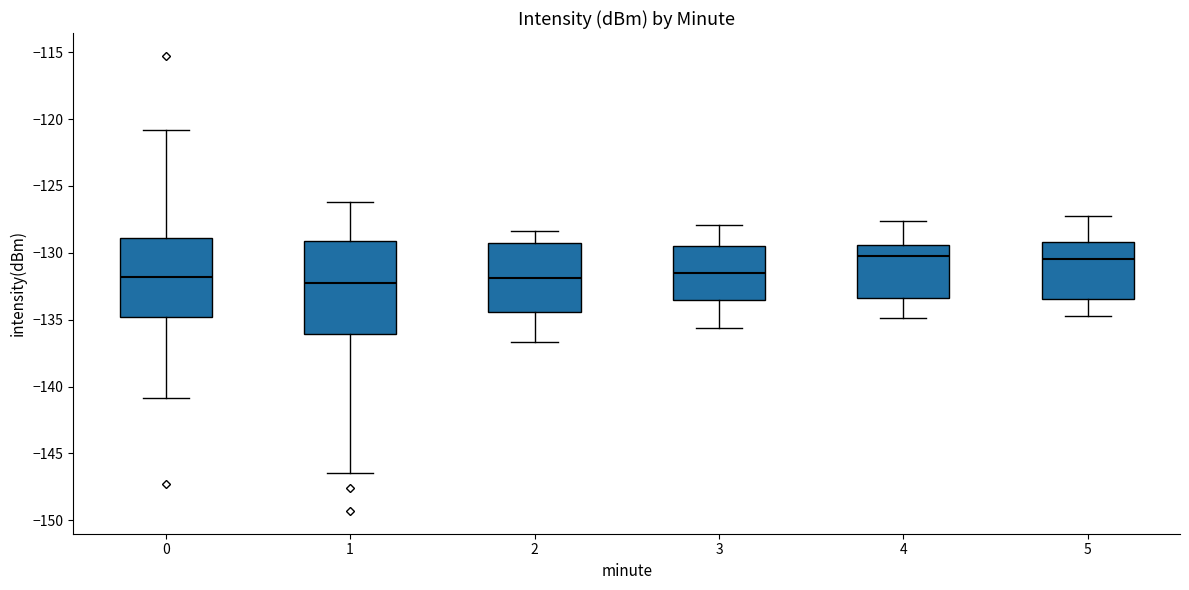

Which box is the tallest, from its lower edge to its upper edge?

1